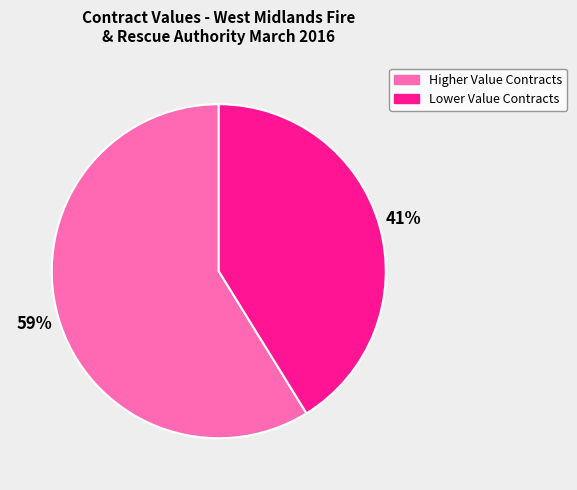

Does any single category account for the majority?

Yes